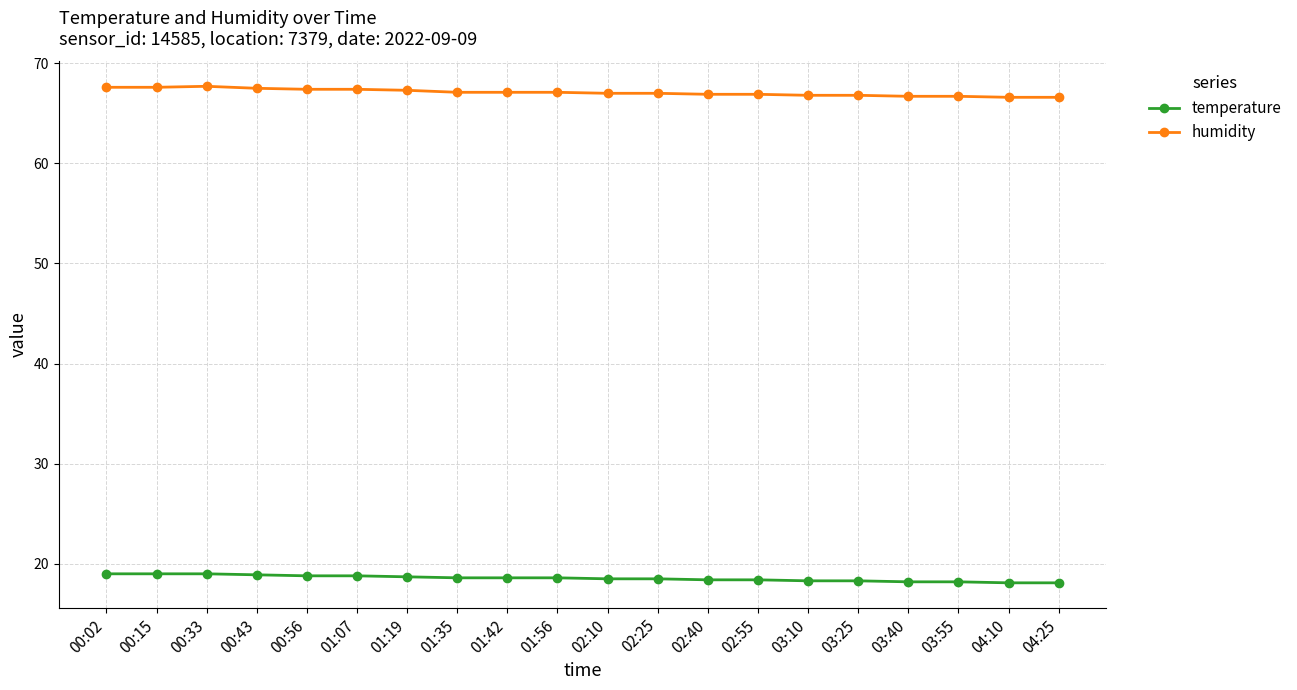

The humidity series shows 66.6 at 04:10. True or false?

True